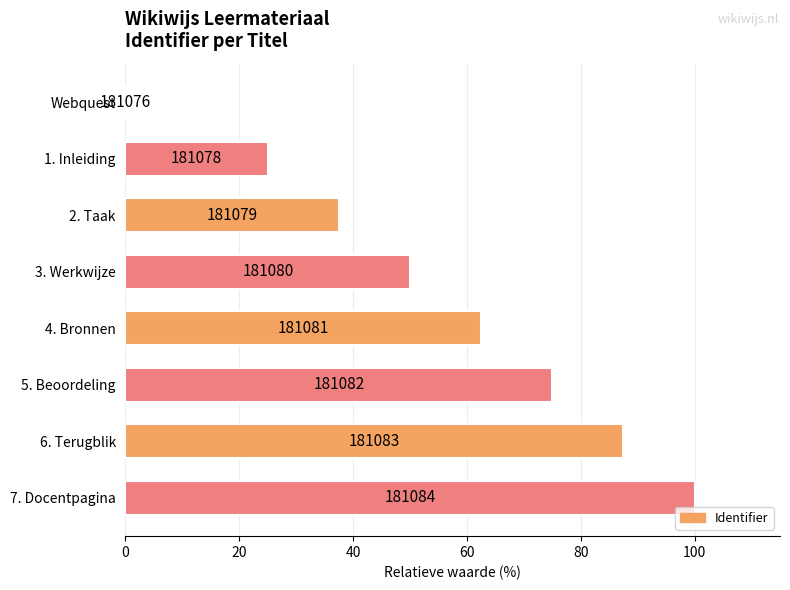

Are the bars horizontal?

Yes